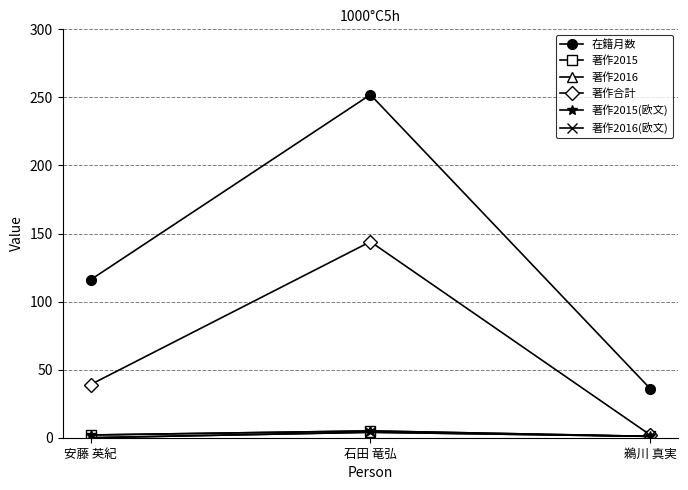

Which series changed the most between 石田 竜弘 and 鵜川 真実?

在籍月数